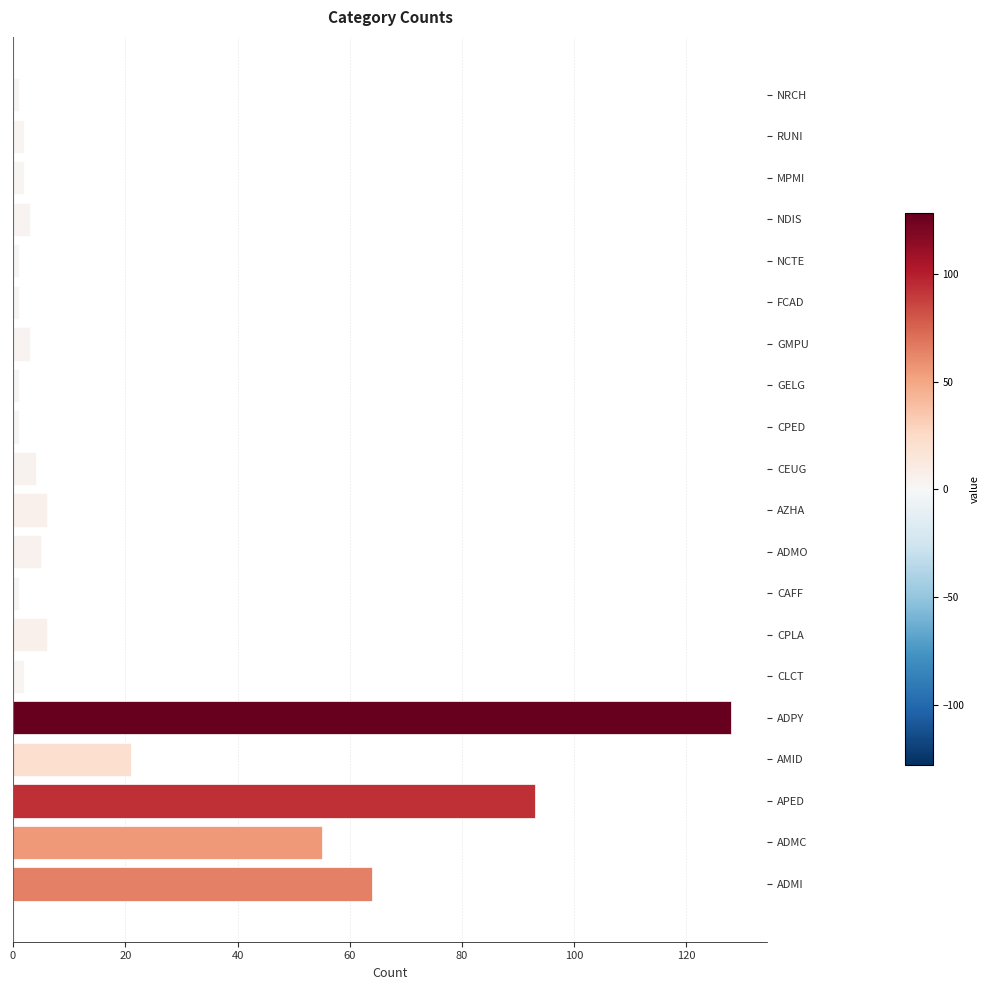

Is it true that the value at AMID is 21?

True